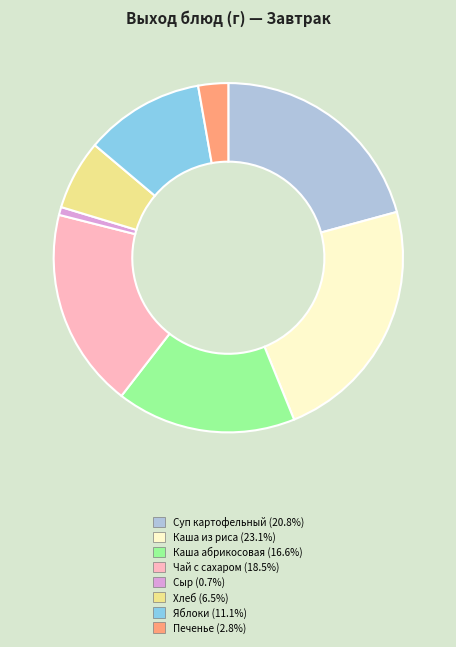

Is there any slice that represents more than half of the pie?

No